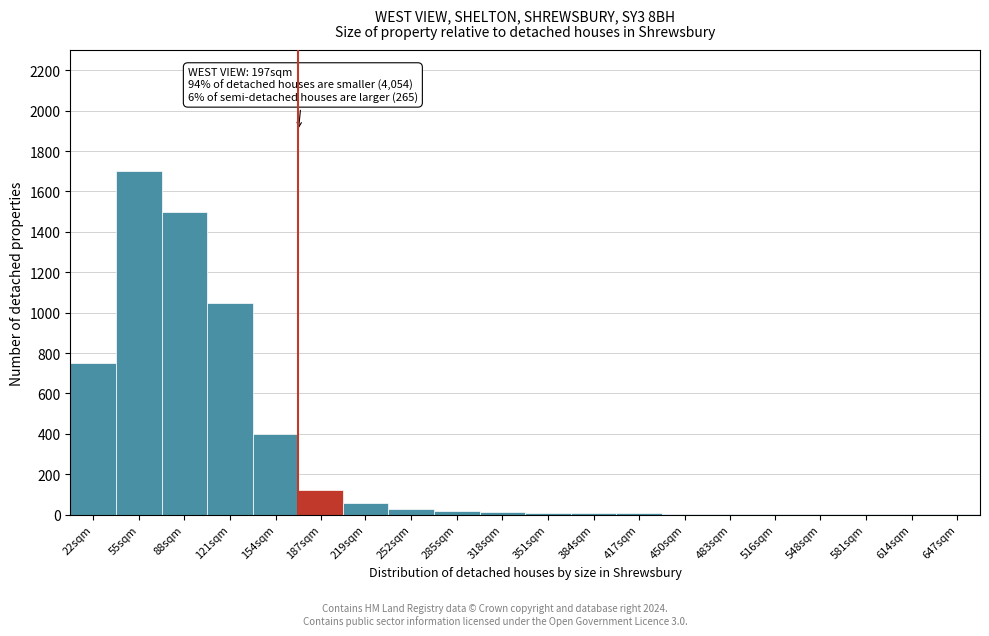

At which label is the value closest to 850?

22sqm